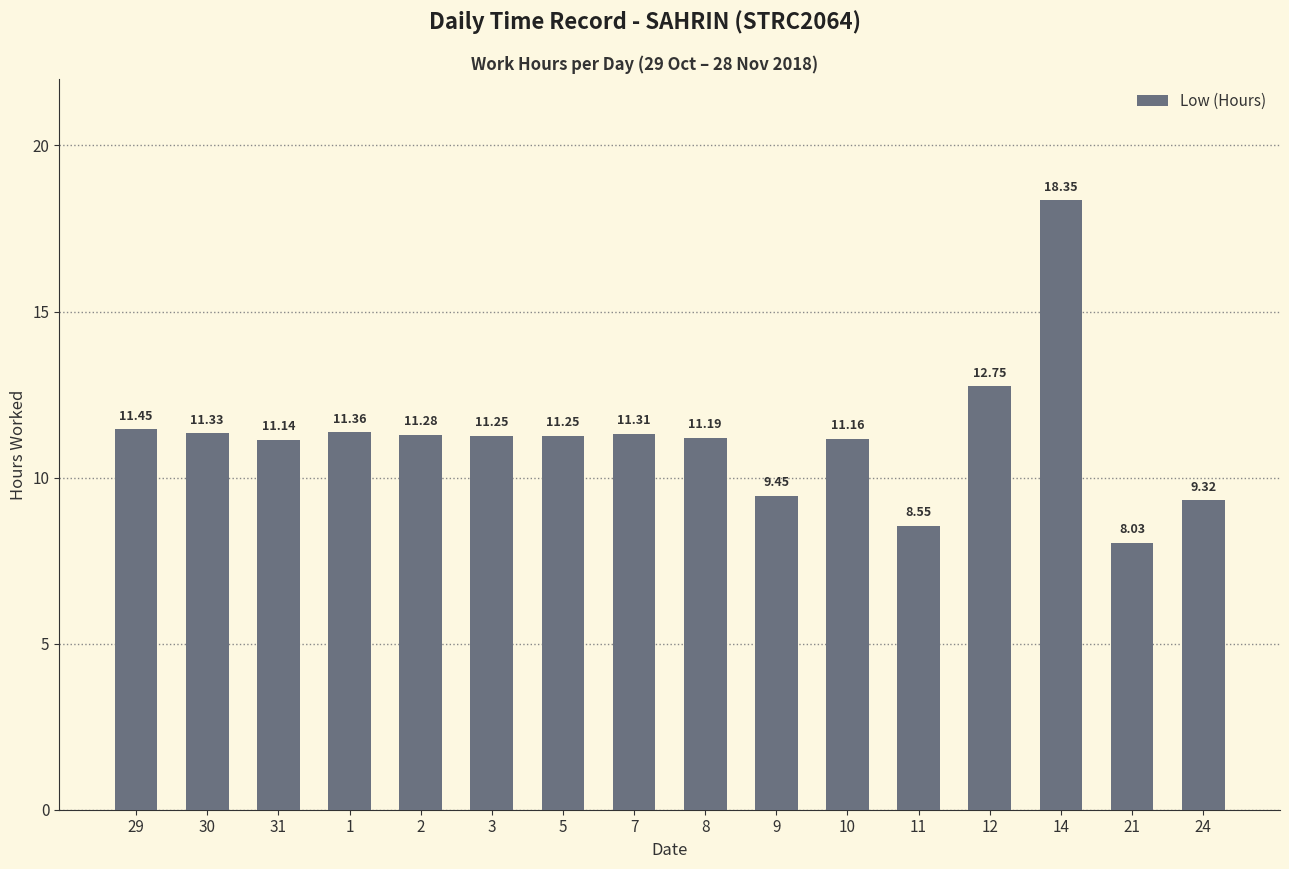

True or false: the data shows 11.3 at 2.

True